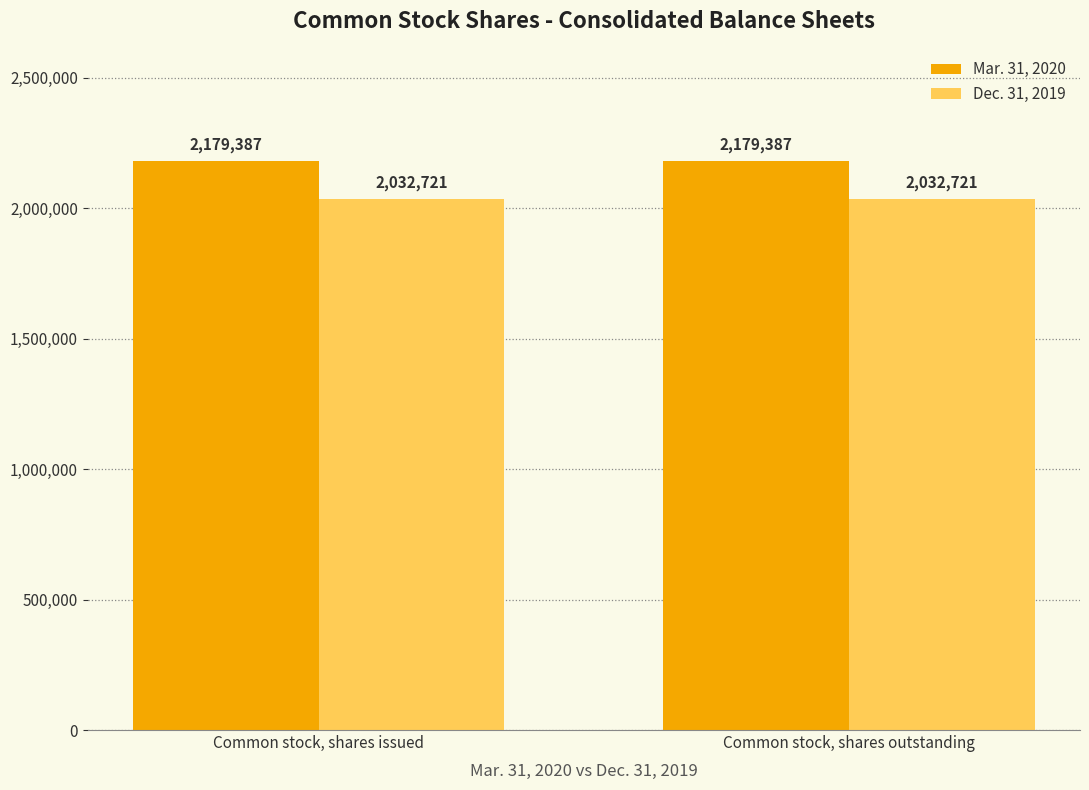

What is the minimum value for Mar. 31, 2020?

2179387